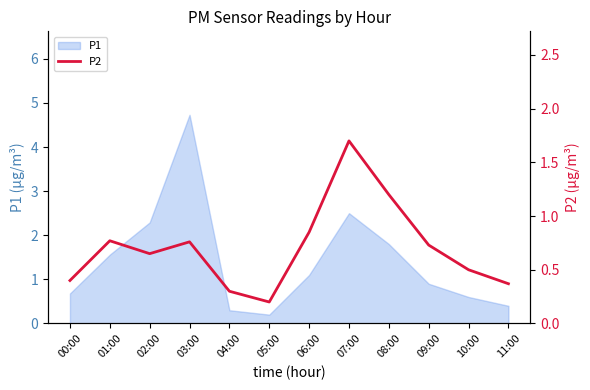

The value of P1 at 05:00 is 0.2. True or false?

True